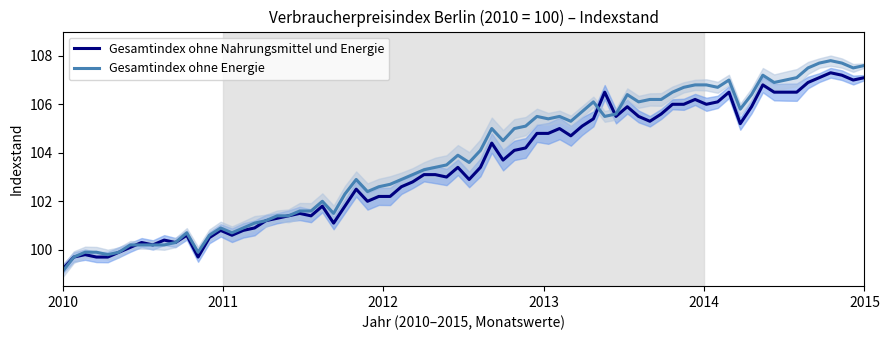

Is it true that Gesamtindex ohne Energie equals 102.9 at 2012?

True